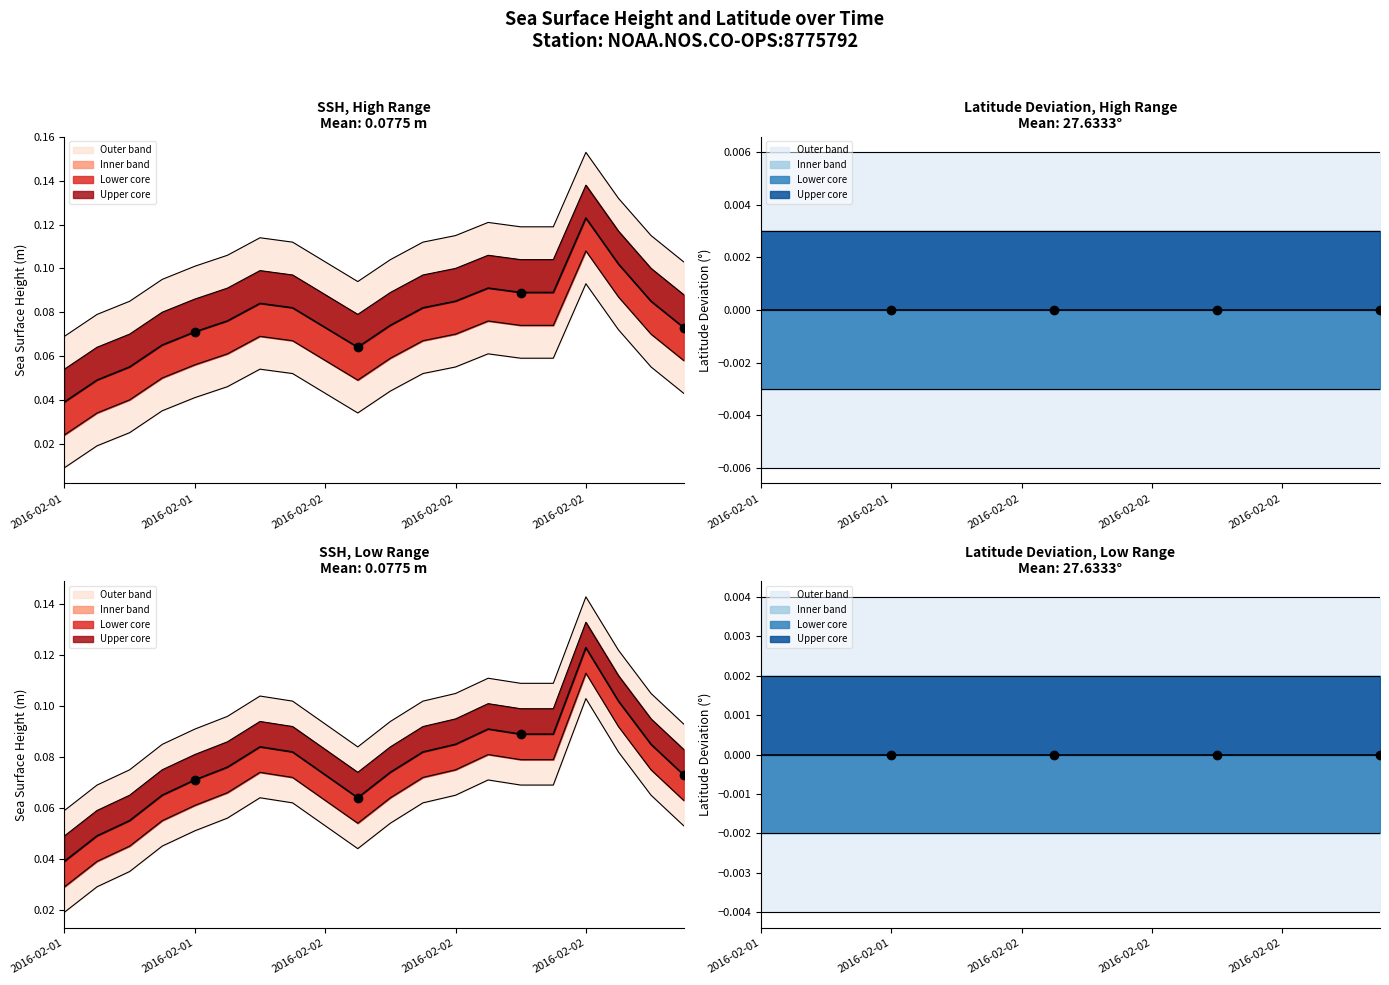

At which category does the chart reach its peak across all series?

2016-02-02